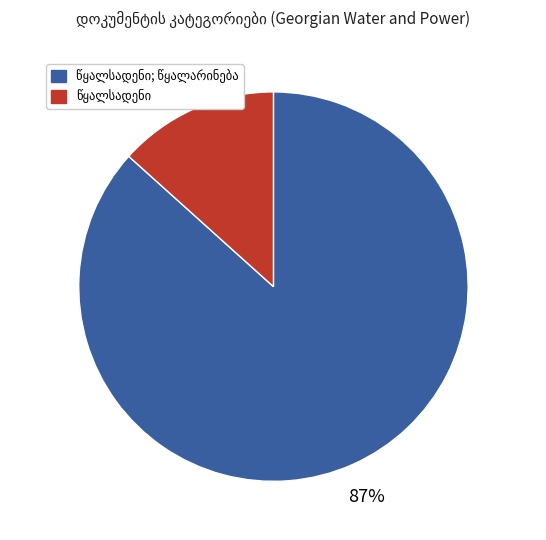

Is there a majority slice in this chart?

Yes